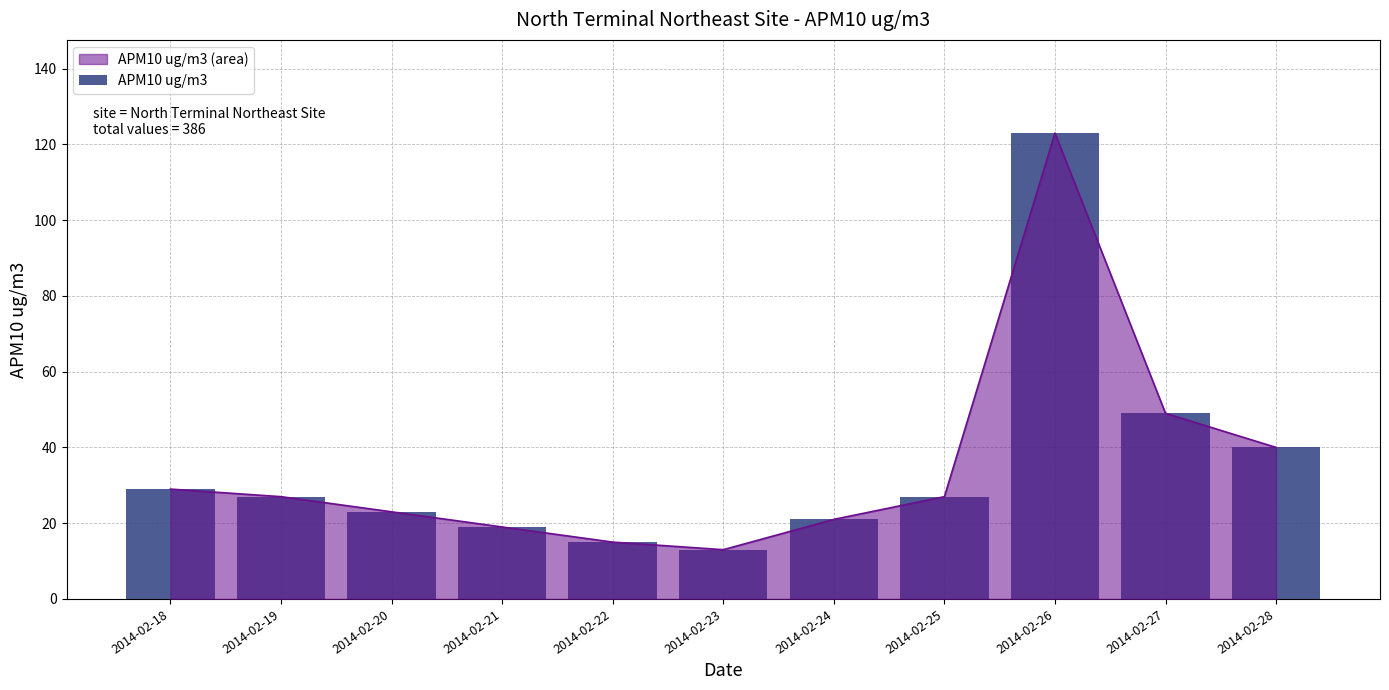

Are the bars horizontal?

No